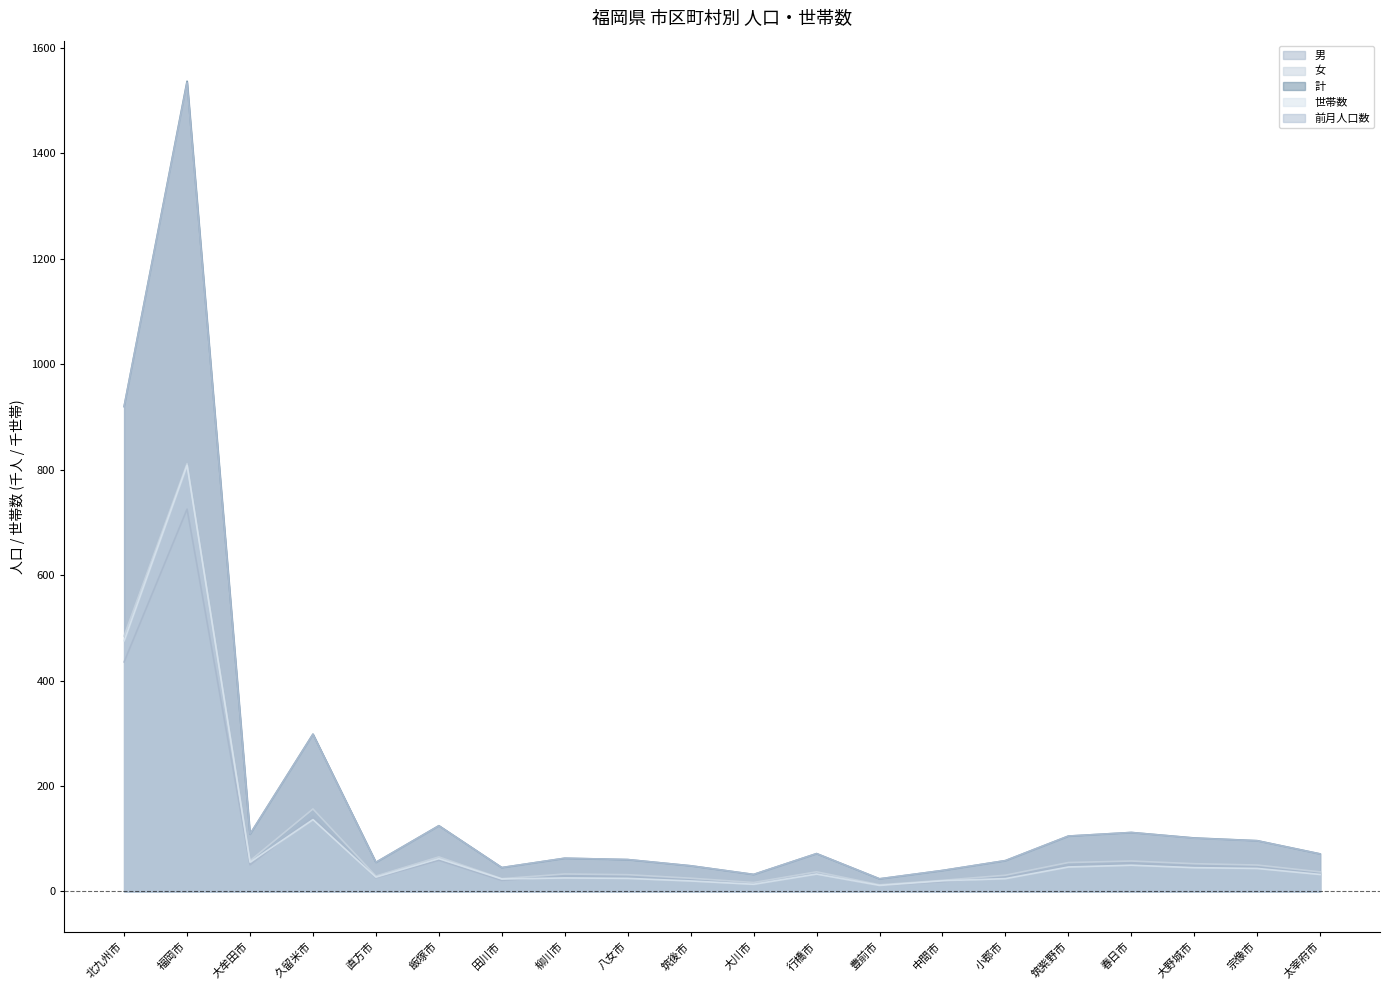

At which category does 男 reach its first local valley?

大牟田市